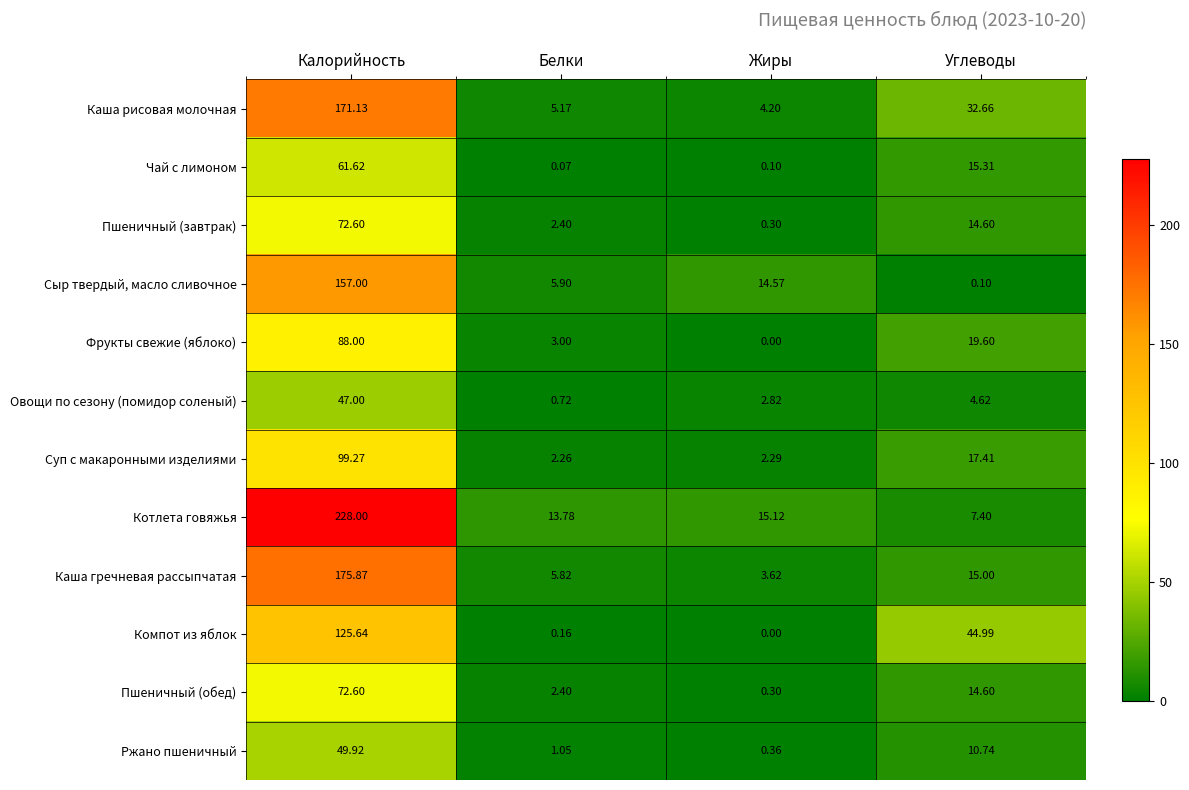

Which series changed the most between Белки and Жиры?

Сыр твердый, масло сливочное